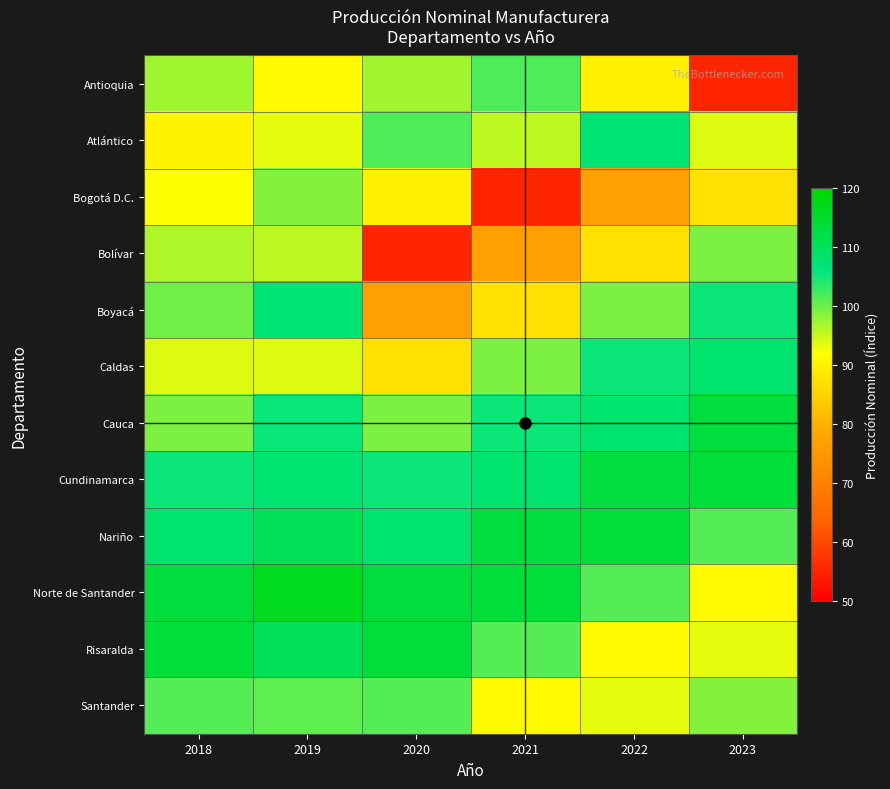

What is the smallest value displayed?

55.2